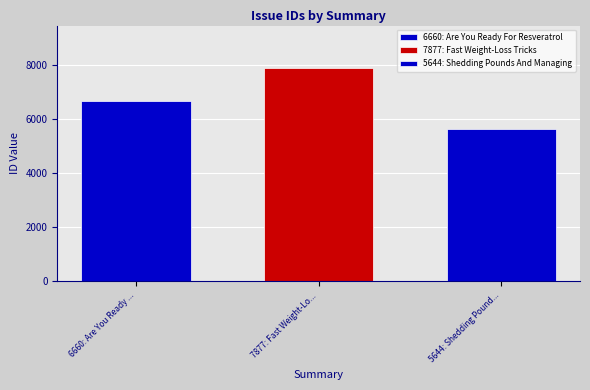

How many bars are there in each group?

3